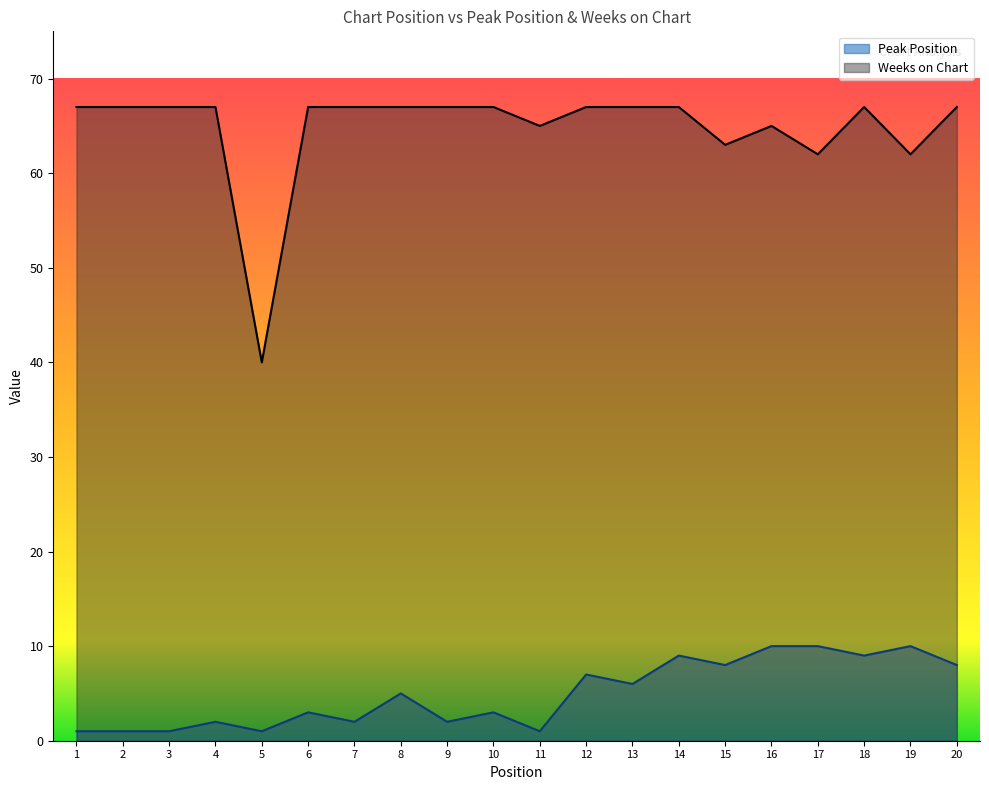

Does the chart display data point markers on the line(s)?

No